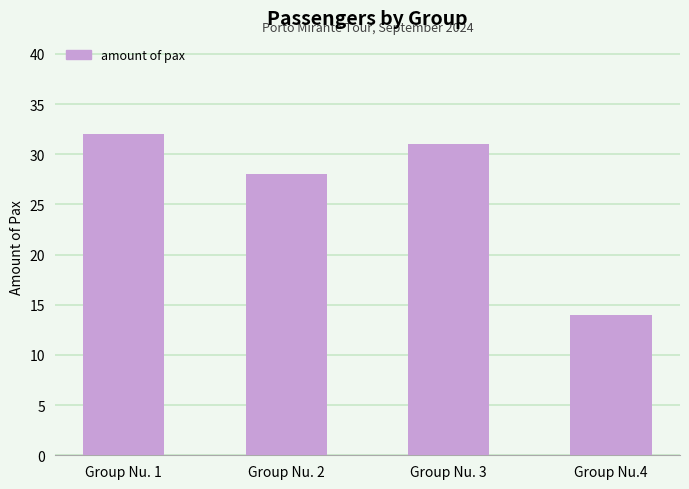

What is the maximum value shown in the chart?

32